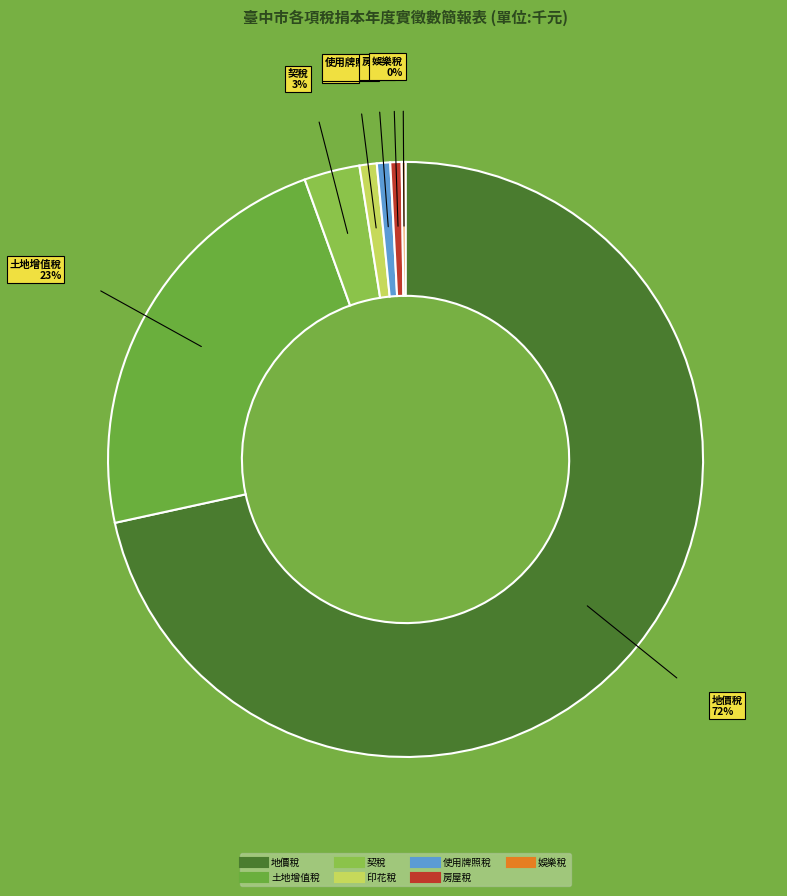

Which slice is the largest?

地價稅